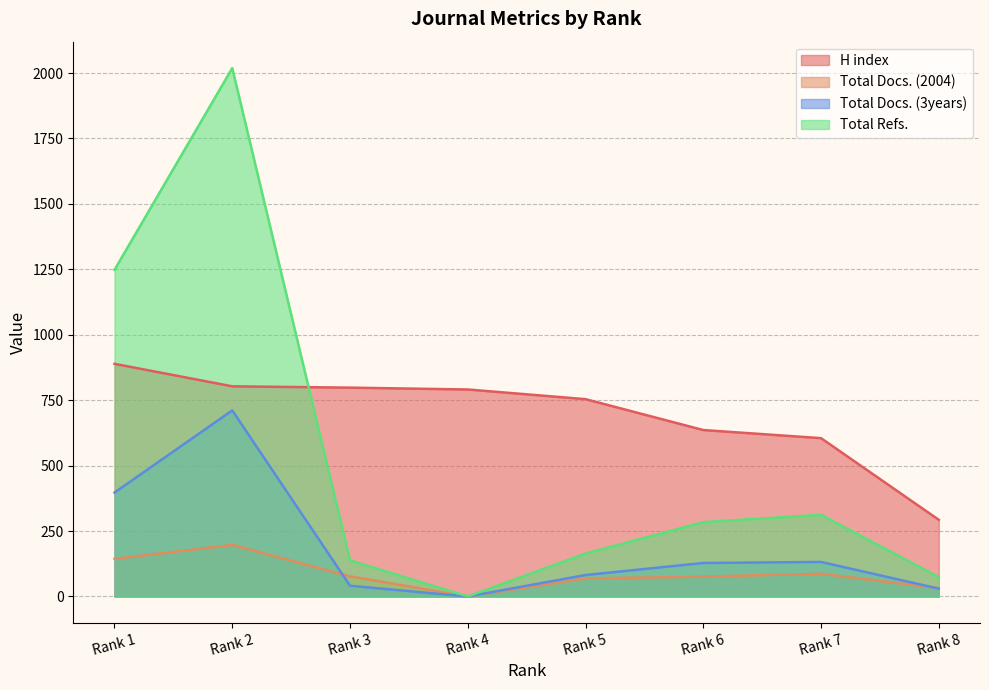

Is it true that Total Refs. equals 1248 at Rank 1?

True